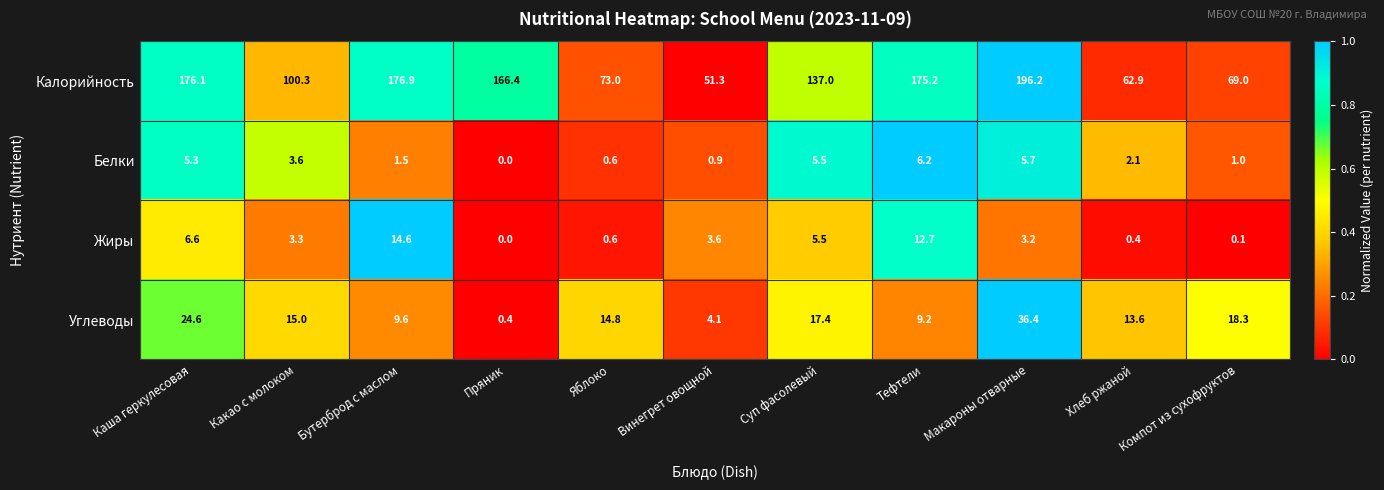

List the labels in order of Калорийность value, largest first.

Макароны отварные, Бутерброд с маслом, Каша геркулесовая, Тефтели, Пряник, Суп фасолевый, Какао с молоком, Яблоко, Компот из сухофруктов, Хлеб ржаной, Винегрет овощной